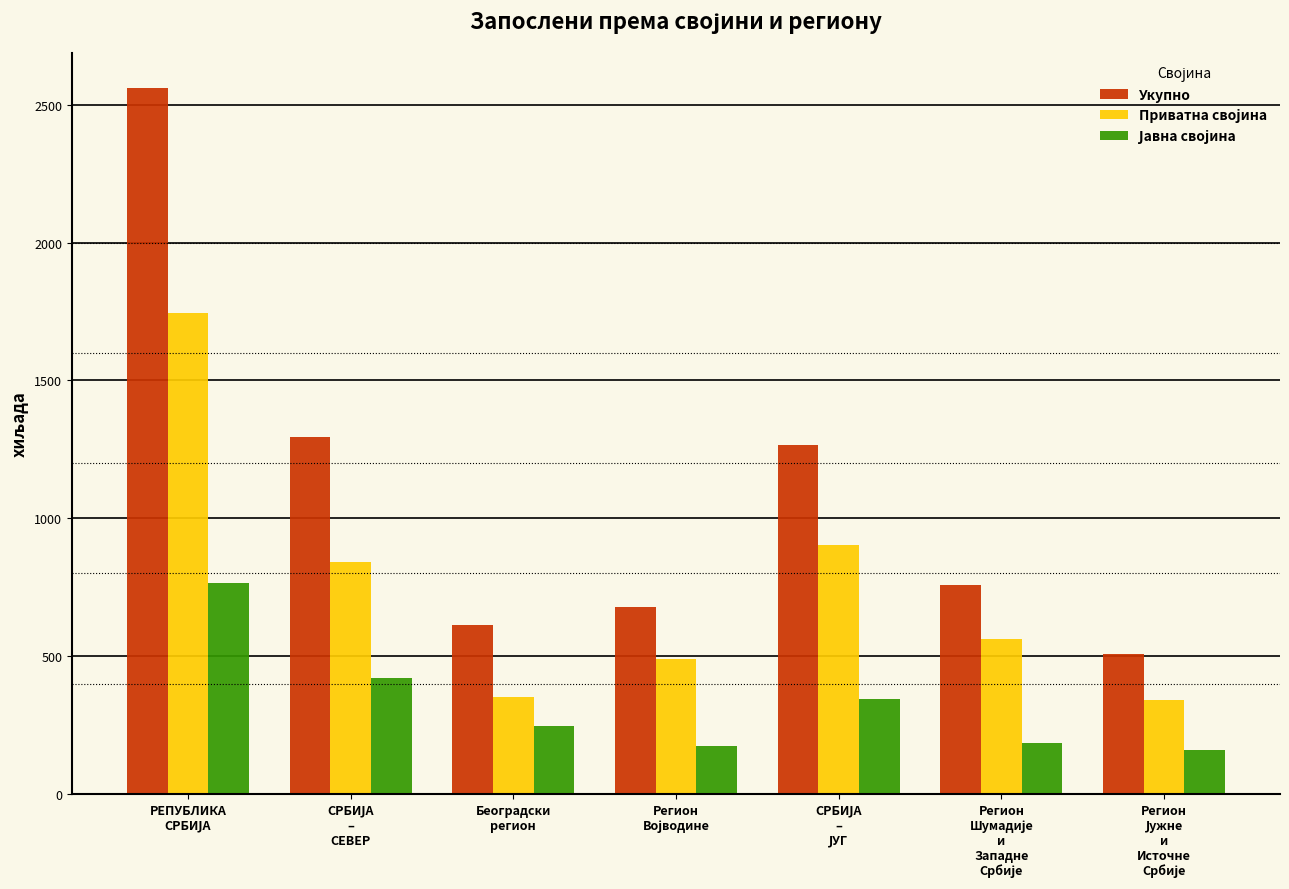

What is the difference between the second highest and second lowest values in the Укупно series?

678.6